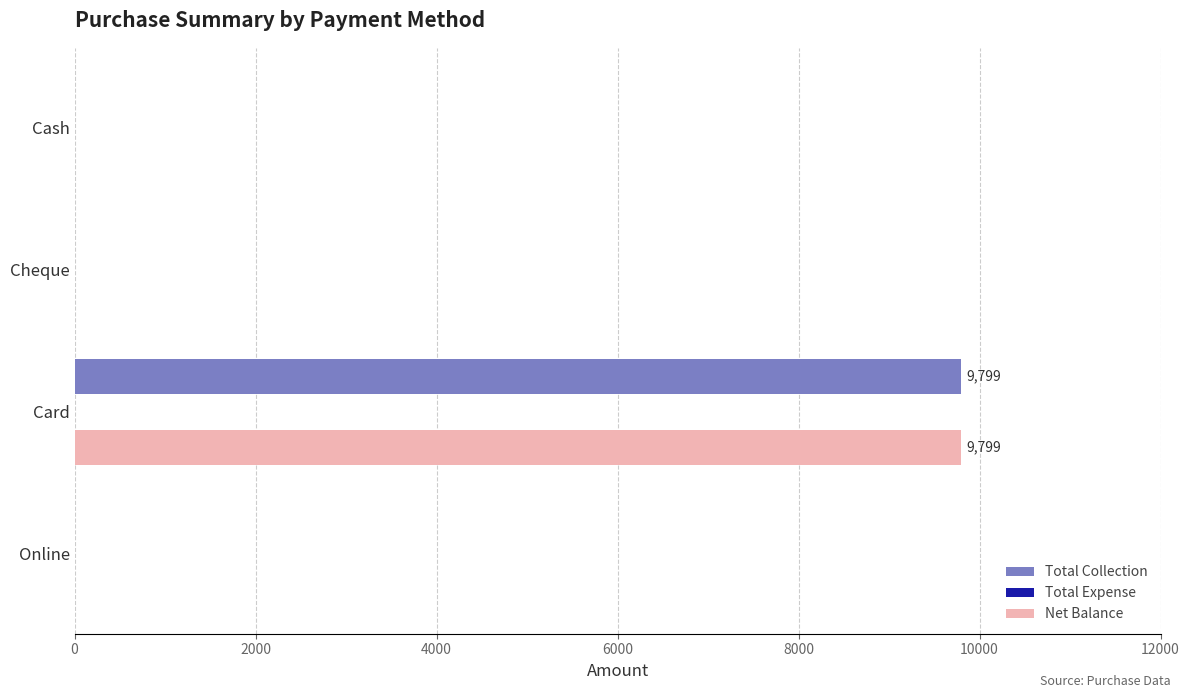

How many values in the Net Balance series exceed 0?

1